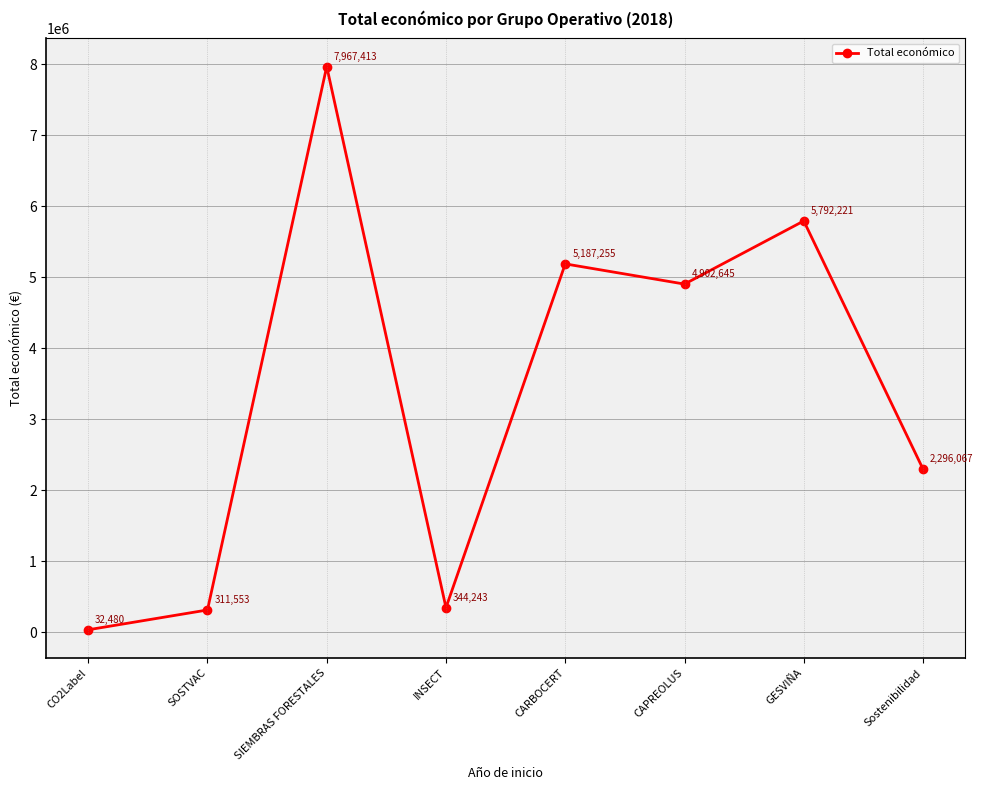

At which label is the value closest to 3999946?

CAPREOLUS